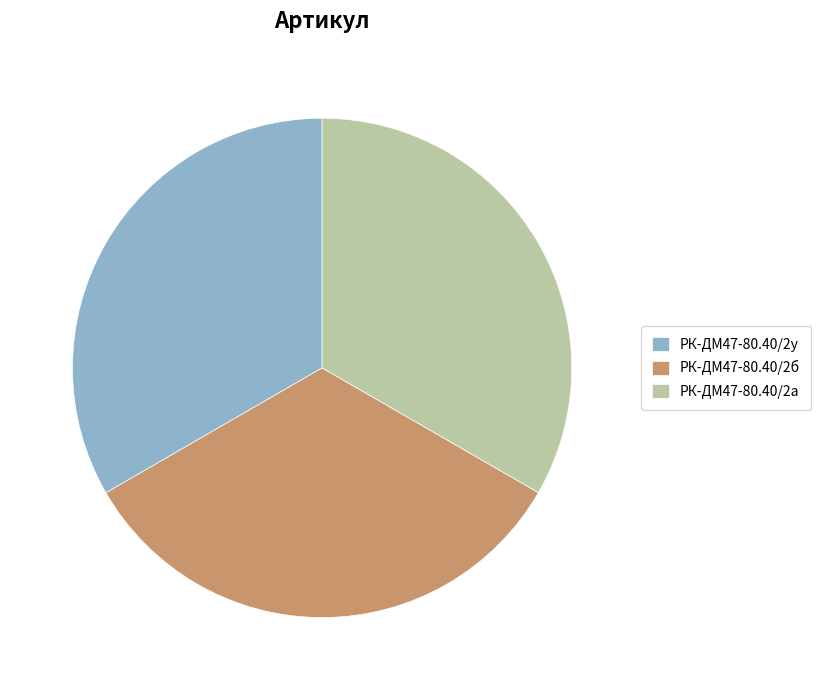

True or false: РК-ДМ47-80.40/2а accounts for 33% of the total.

True